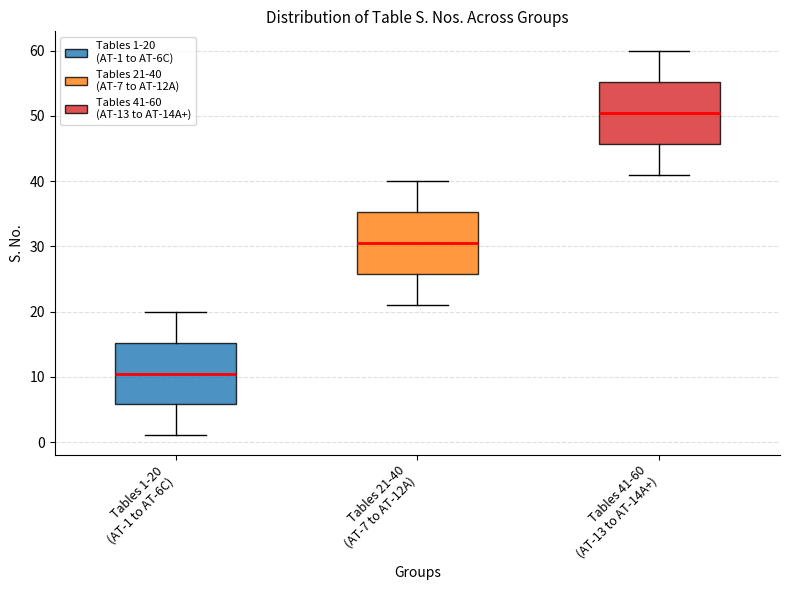

Reading left to right, transcribe this box plot: for each box, give where its median line is, the range the box spans, and where its two whiskers end, as read against the y-axis. The values are not printed on the chart, so give them approximately, as read against the axis.

Tables 1-20 (AT-1 to AT-6C): median 11, box 6 to 15, whiskers 1 to 20
Tables 21-40 (AT-7 to AT-12A): median 31, box 26 to 35, whiskers 21 to 40
Tables 41-60 (AT-13 to AT-14A+): median 51, box 46 to 55, whiskers 41 to 60